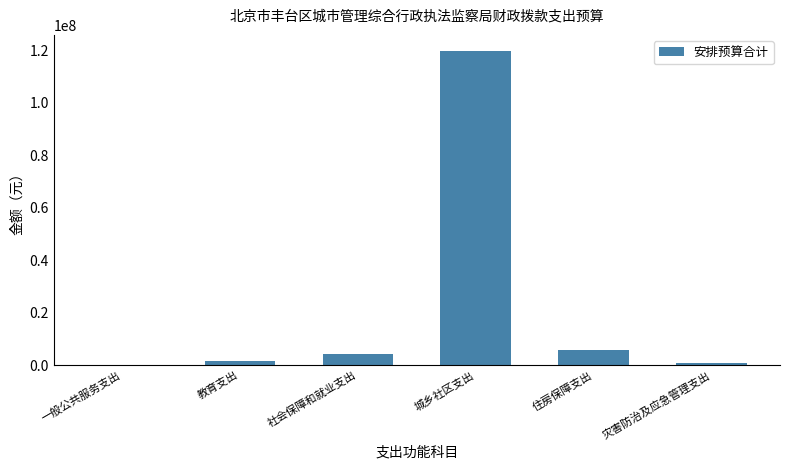

How many categories are shown in the chart?

6